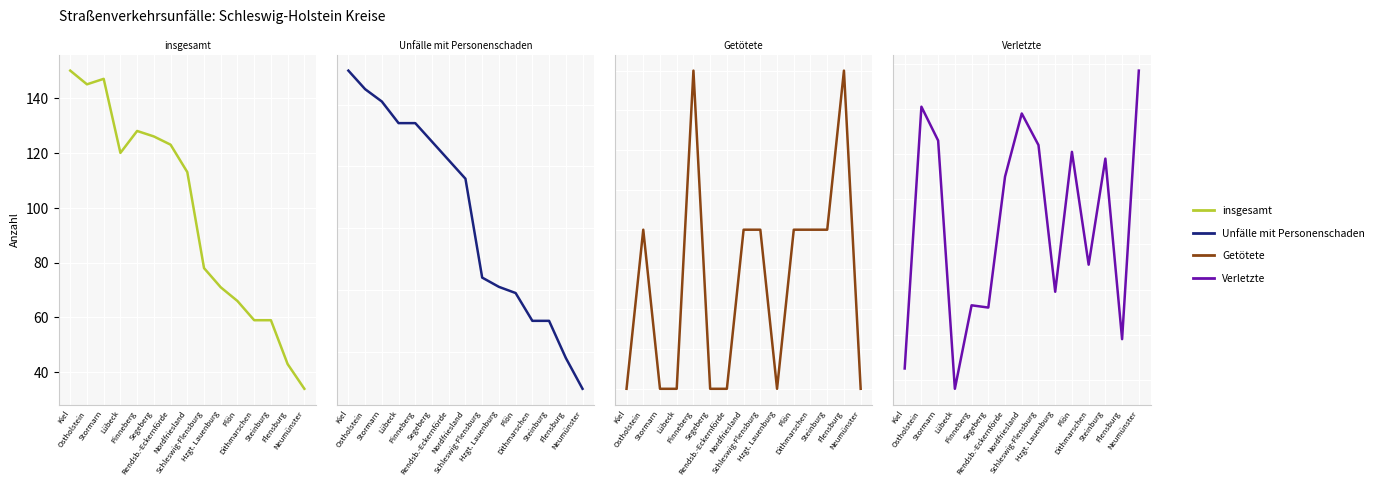

Is it true that Getötete equals 1 at Plön?

True